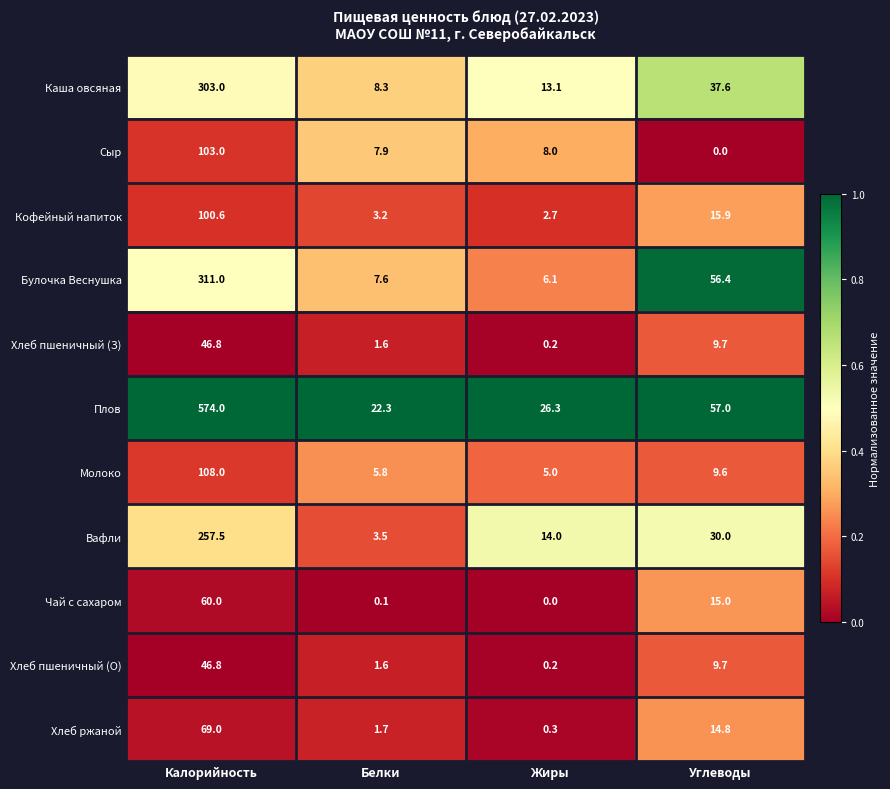

Where does the Молоко series first go above 9?

Калорийность